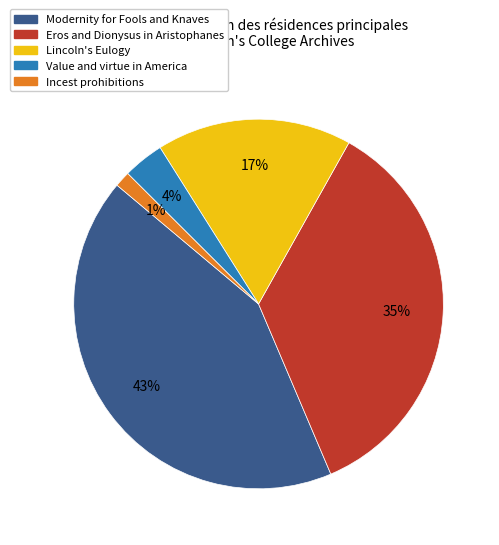

To the nearest percent, what is the difference between the Value and virtue in America and Lincoln's Eulogy slice percentages?

13%